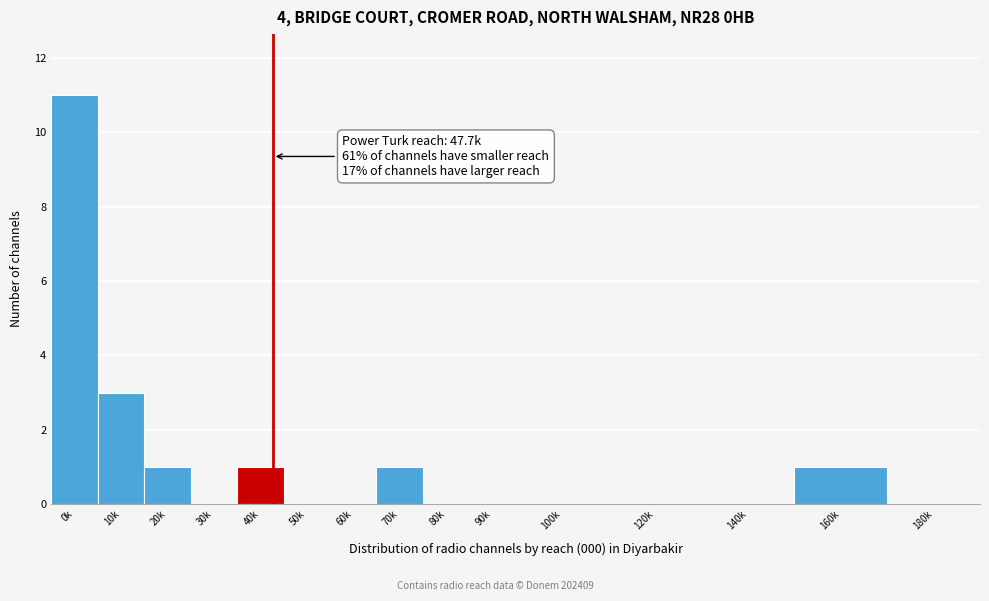

Reading left to right, extract all data points from this chart.

0k=11	10k=3	20k=1	30k=0	40k=1	50k=0	60k=0	70k=1	80k=0	90k=0	100k=0	120k=0	140k=0	160k=1	180k=0